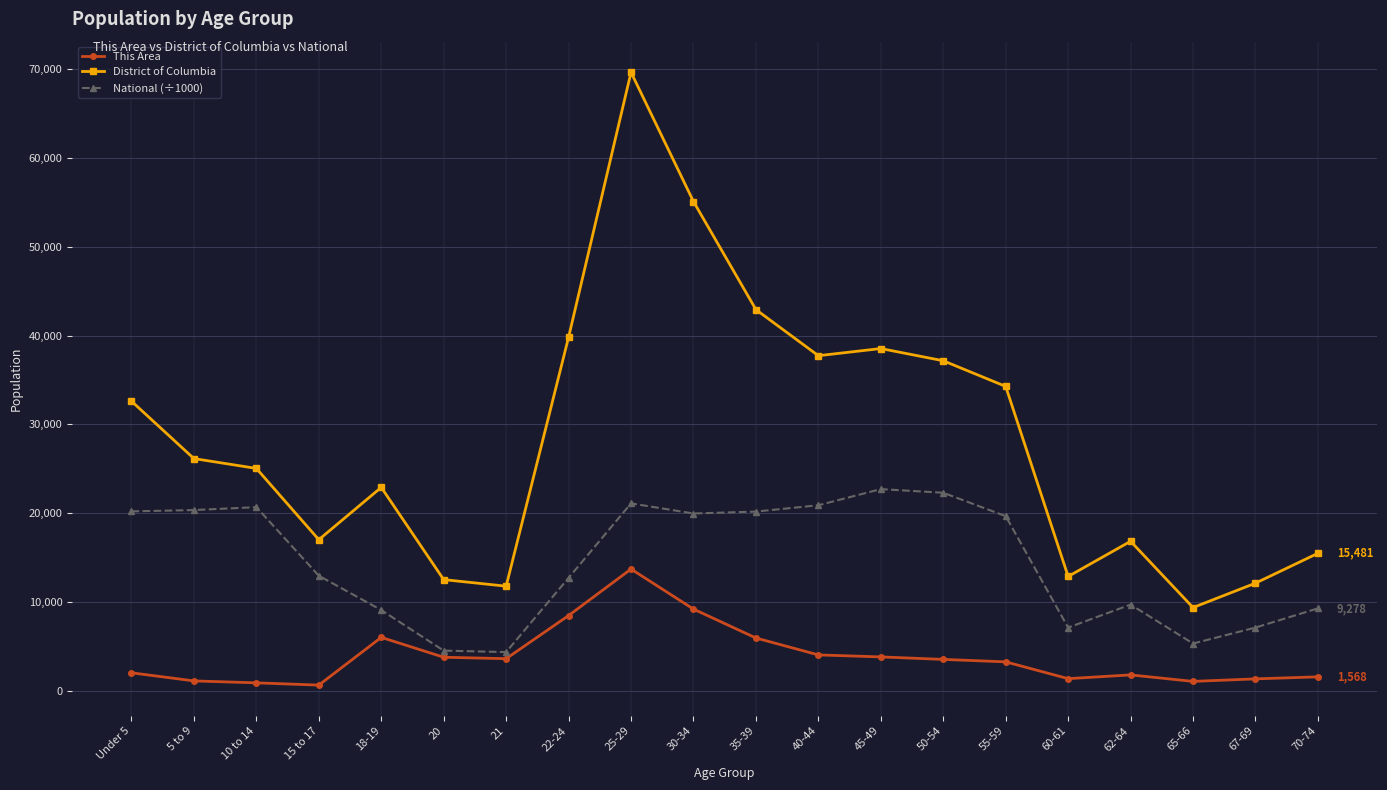

The value of National (÷1000) at 67-69 is 7115.4. True or false?

True